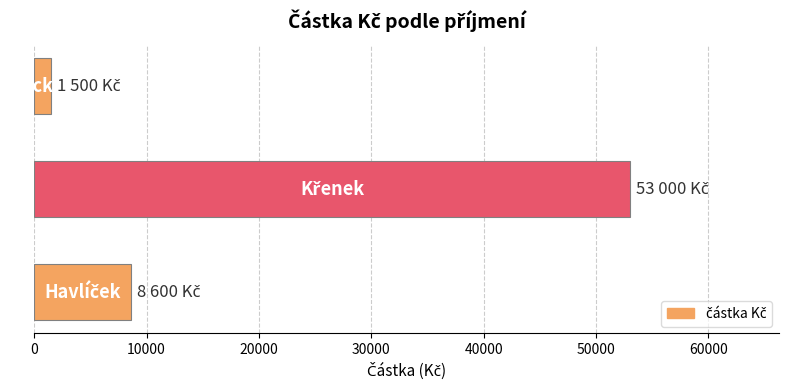

Are the bars grouped side by side (vs. stacked)?

No